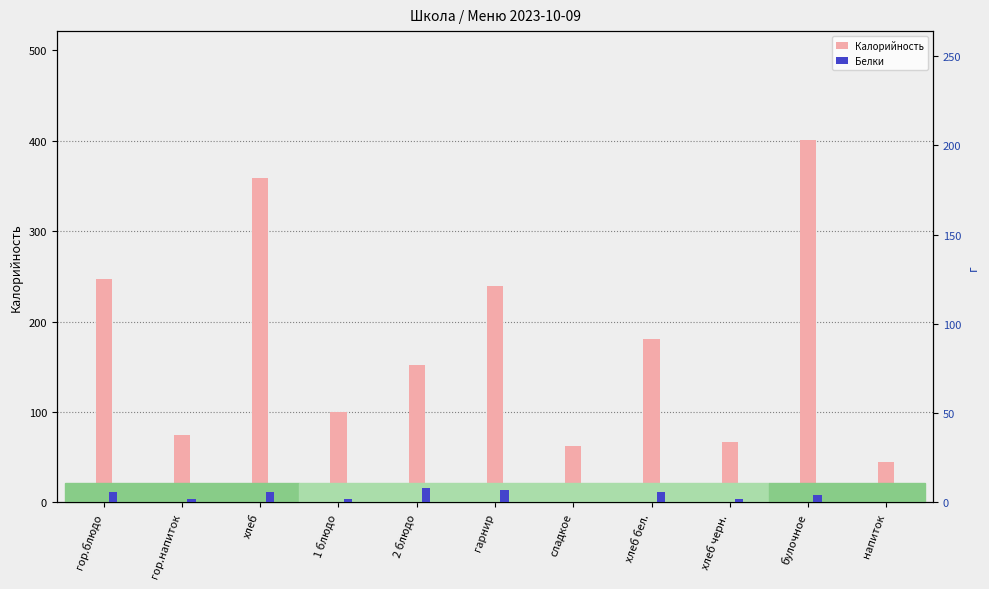

The value of Белки at хлеб is 6. True or false?

True